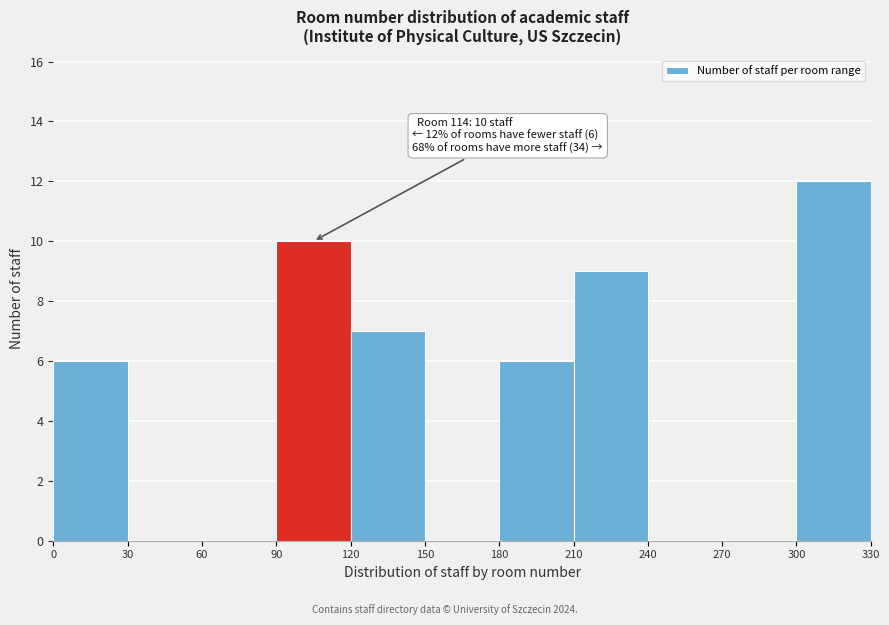

Over which range of the x-axis is the bar tallest?

300 to 330